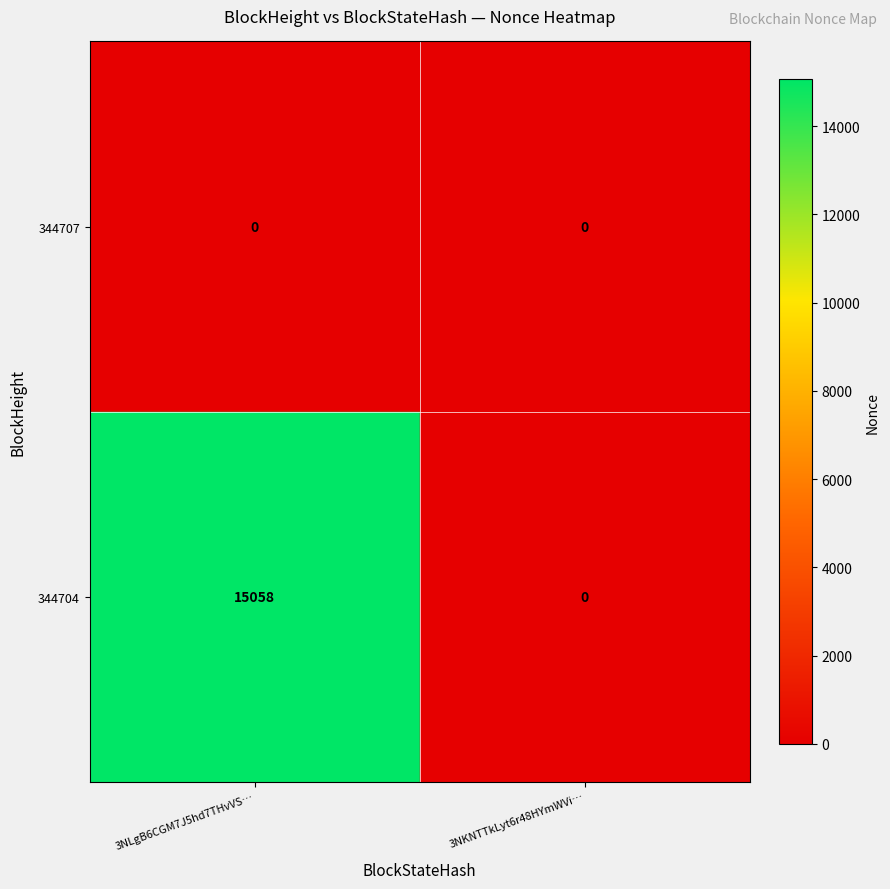

Is it true that 344704 equals 15058 at 3NLgB6CGM7J5hd7THvVS…?

True